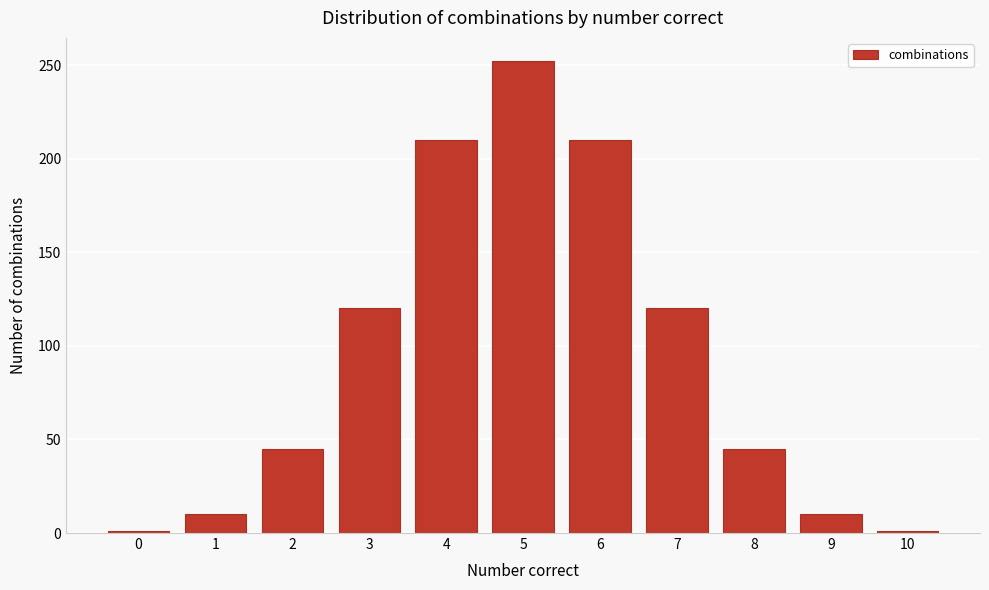

Reading left to right, list all the values displayed in this chart.

0=1	1=10	2=45	3=120	4=210	5=252	6=210	7=120	8=45	9=10	10=1